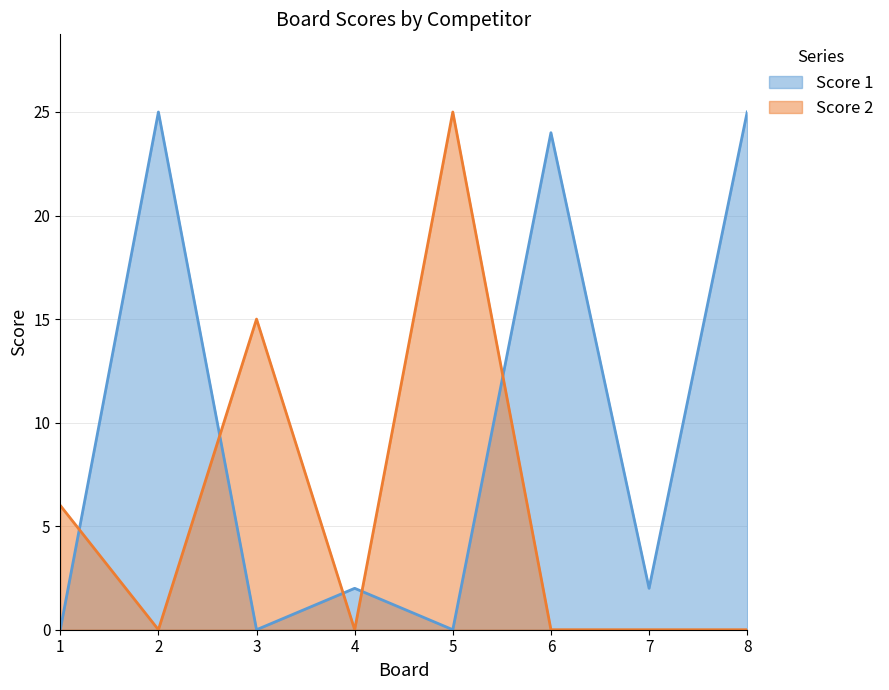

How many Score 2 values are between 0 and 15?

7